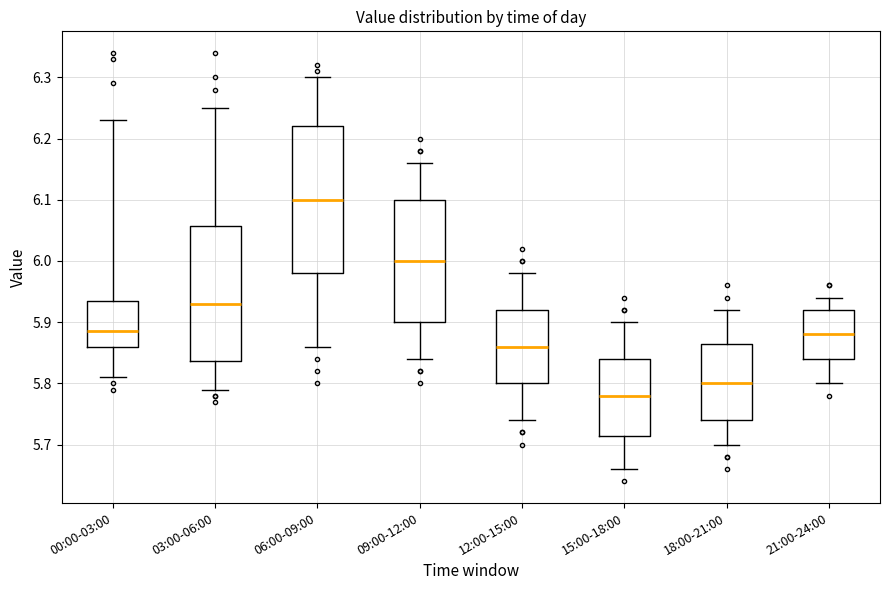

Reading left to right, transcribe this box plot: for each box, give where its median line is, the range the box spans, and where its two whiskers end, as read against the y-axis. The values are not printed on the chart, so give them approximately, as read against the axis.

00:00-03:00: median 5.89, box 5.86 to 5.94, whiskers 5.81 to 6.23
03:00-06:00: median 5.93, box 5.84 to 6.06, whiskers 5.79 to 6.25
06:00-09:00: median 6.10, box 5.98 to 6.22, whiskers 5.86 to 6.30
09:00-12:00: median 6.00, box 5.90 to 6.10, whiskers 5.84 to 6.16
12:00-15:00: median 5.86, box 5.80 to 5.92, whiskers 5.74 to 5.98
15:00-18:00: median 5.78, box 5.72 to 5.84, whiskers 5.66 to 5.90
18:00-21:00: median 5.80, box 5.74 to 5.87, whiskers 5.70 to 5.92
21:00-24:00: median 5.88, box 5.84 to 5.92, whiskers 5.80 to 5.94